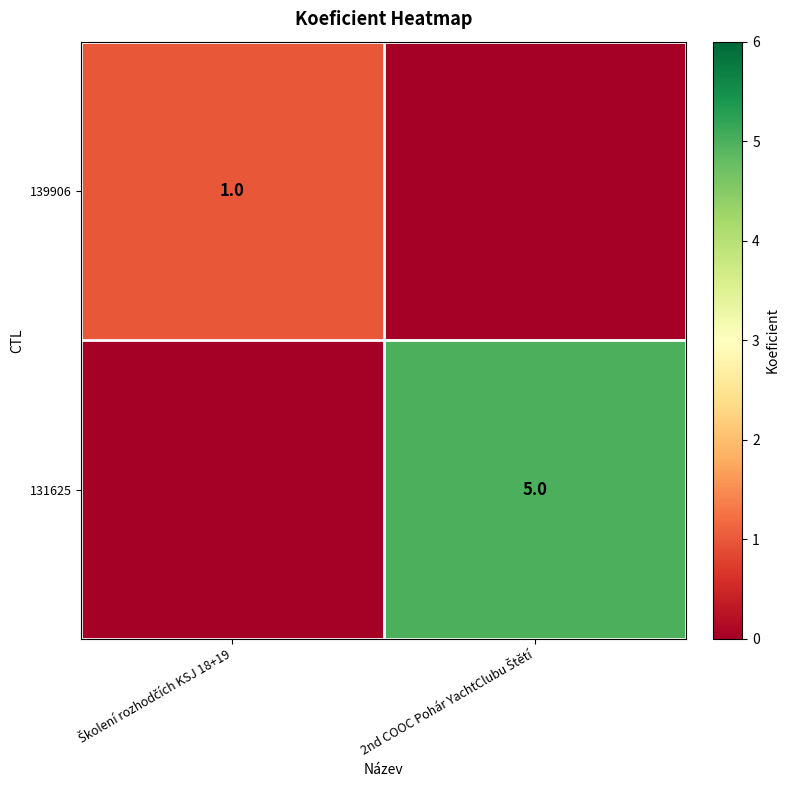

What is the difference between the maximum and minimum values in the 139906 series?

1